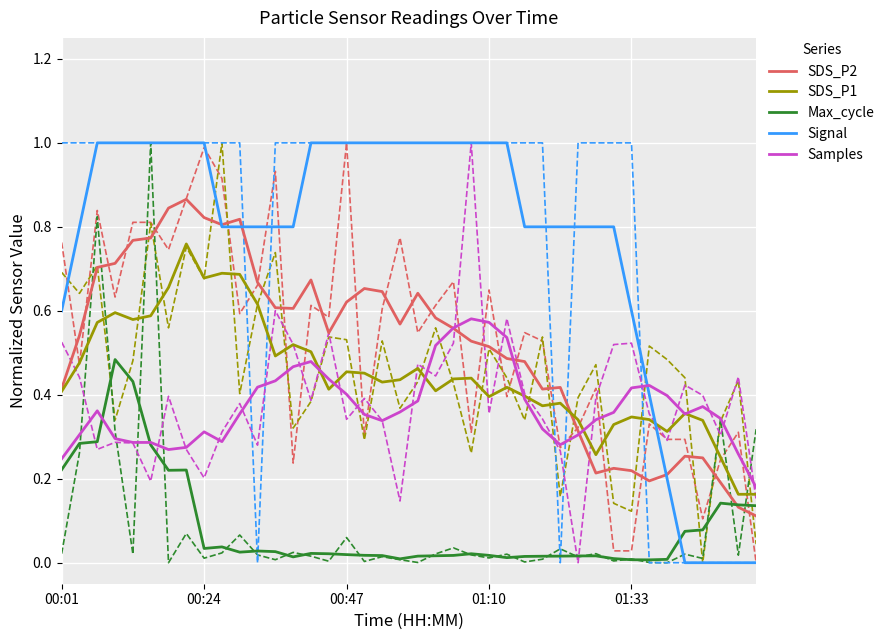

List the series in order of their peak value, lowest first.

Max_cycle, Samples, SDS_P1, SDS_P2, Signal